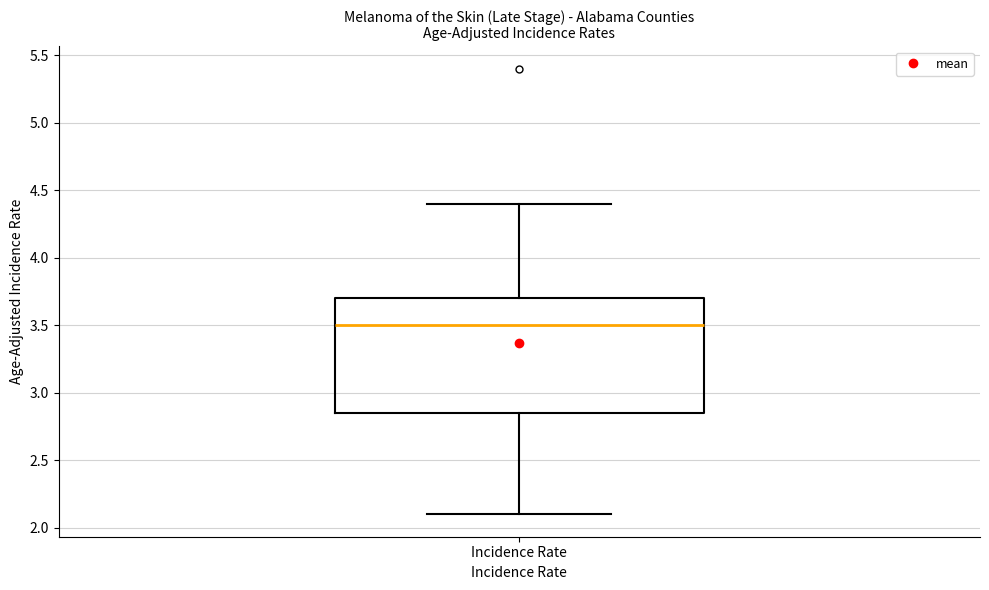

Transcribe this box plot: give where the median line is, the range the box spans, and where the two whiskers end, as read against the y-axis. The values are not printed on the chart, so give them approximately, as read against the axis.

median 3.50, box 2.85 to 3.70, whiskers 2.10 to 4.40